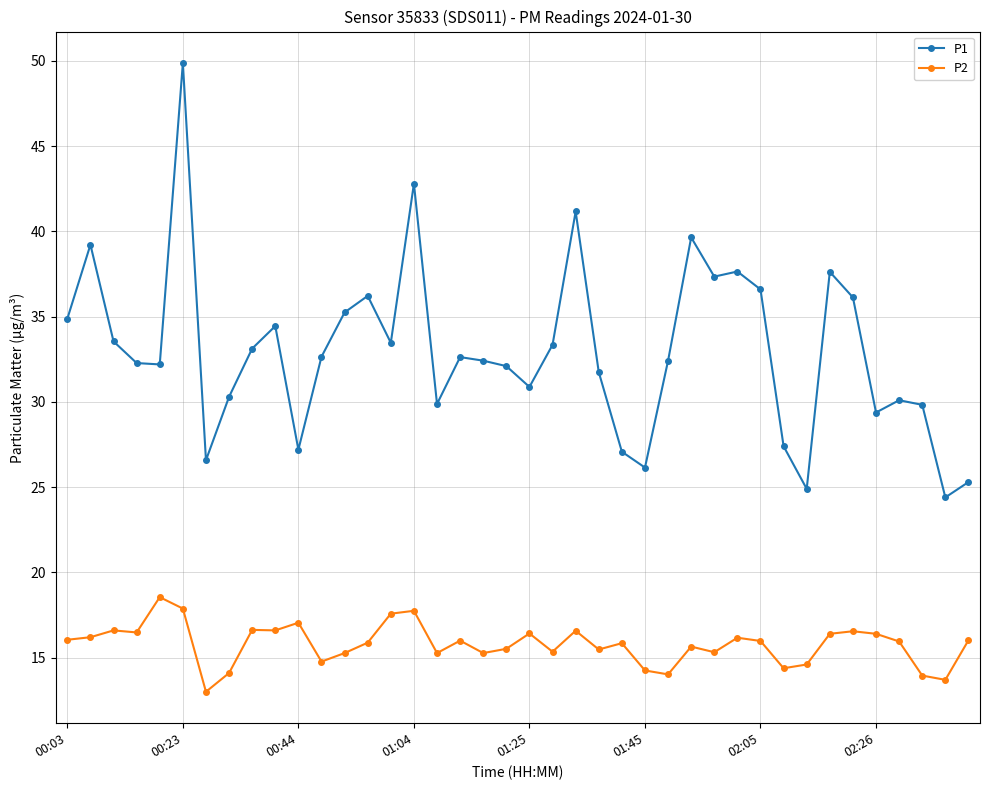

Which series has the largest range (max minus min)?

P1